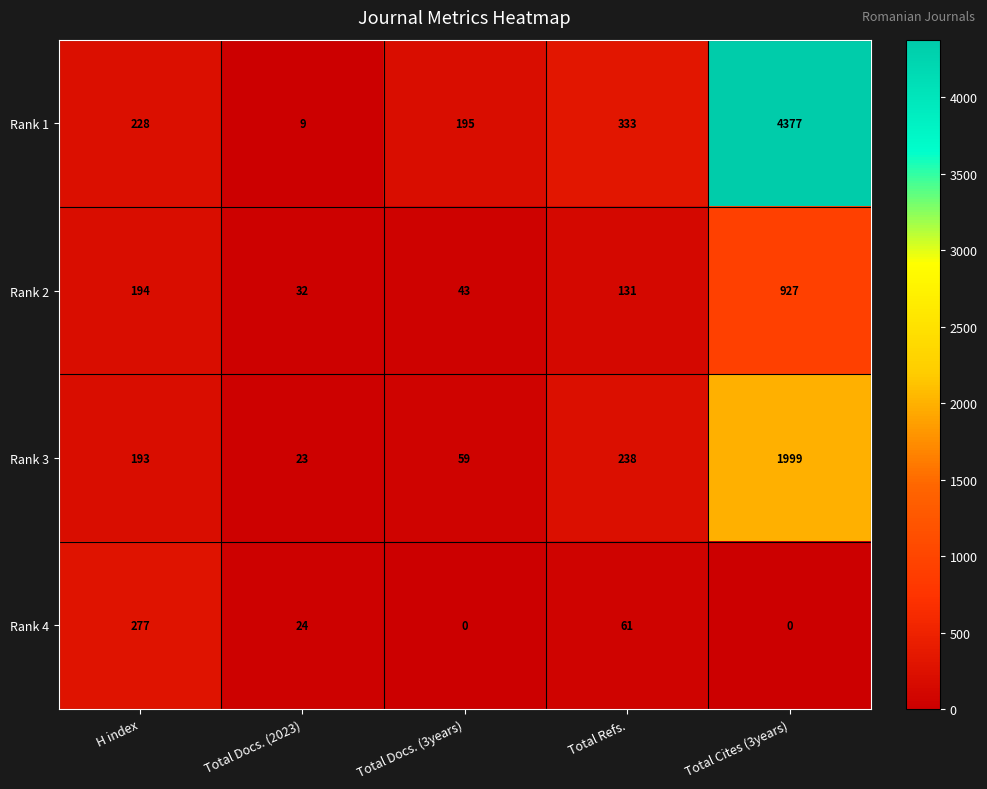

Reading left to right, list all the values displayed in this chart.

Rank 1: H index=228	Total Docs. (2023)=9	Total Docs. (3years)=195	Total Refs.=333	Total Cites (3years)=4377
Rank 2: H index=194	Total Docs. (2023)=32	Total Docs. (3years)=43	Total Refs.=131	Total Cites (3years)=927
Rank 3: H index=193	Total Docs. (2023)=23	Total Docs. (3years)=59	Total Refs.=238	Total Cites (3years)=1999
Rank 4: H index=277	Total Docs. (2023)=24	Total Docs. (3years)=0	Total Refs.=61	Total Cites (3years)=0